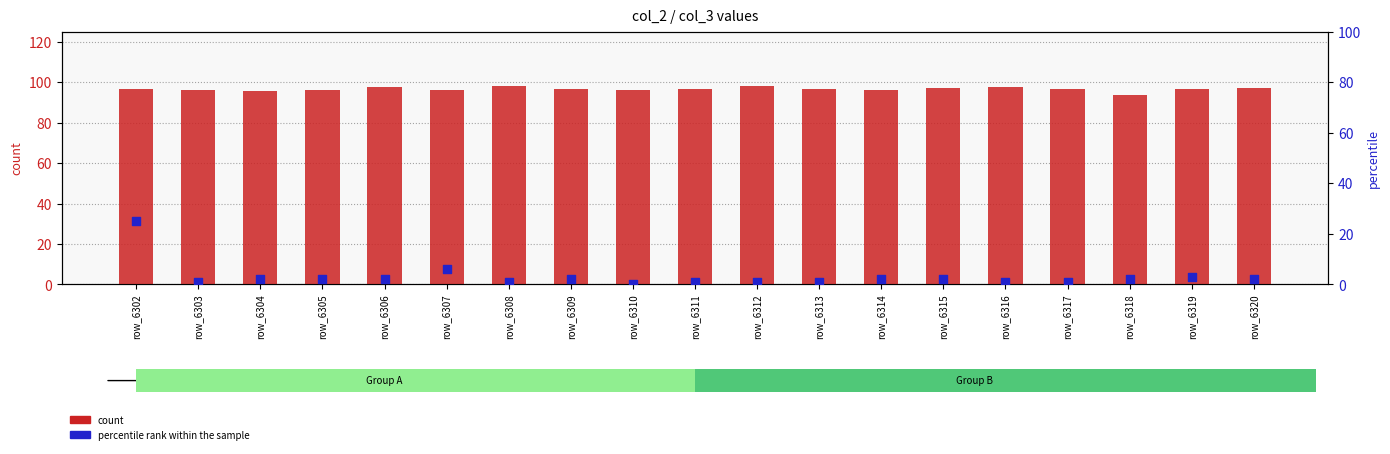

Which series contains the highest Y value?

count